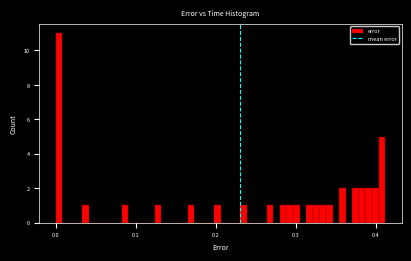

Read against the x-axis, roughly where is the centre of the tallest bar?

0.00